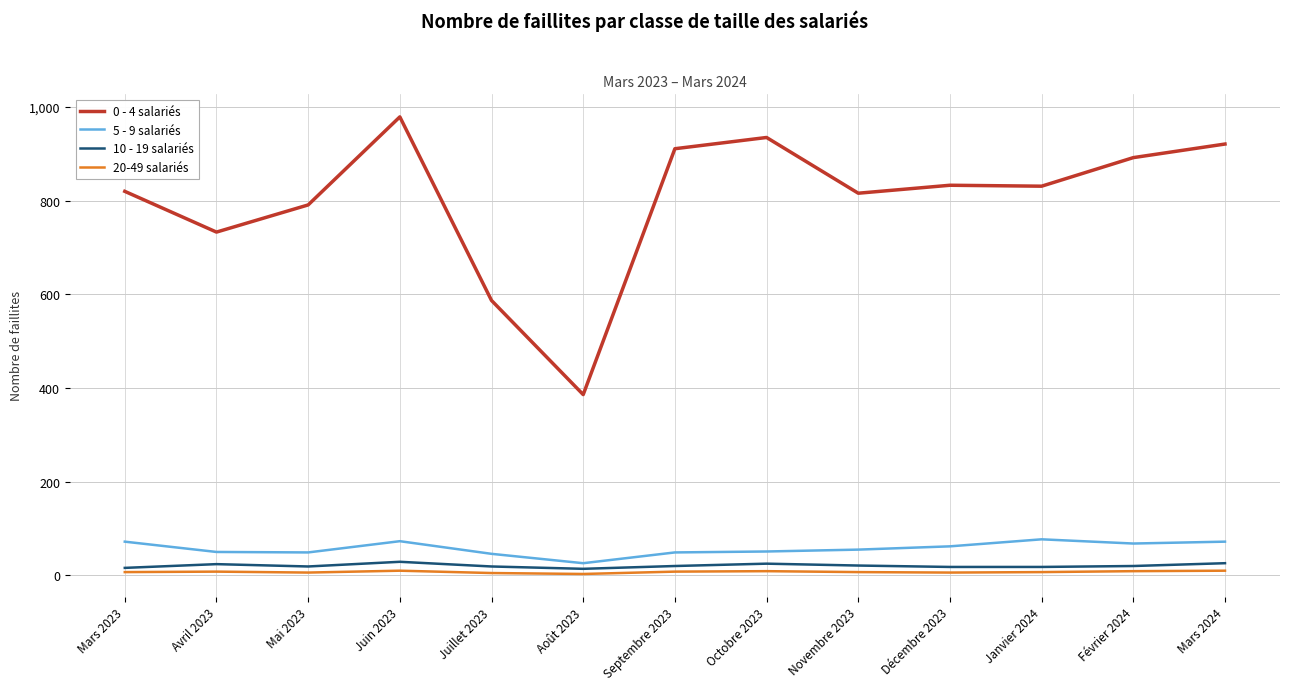

True or false: 0 - 4 salariés has a value of 911 at Septembre 2023.

True